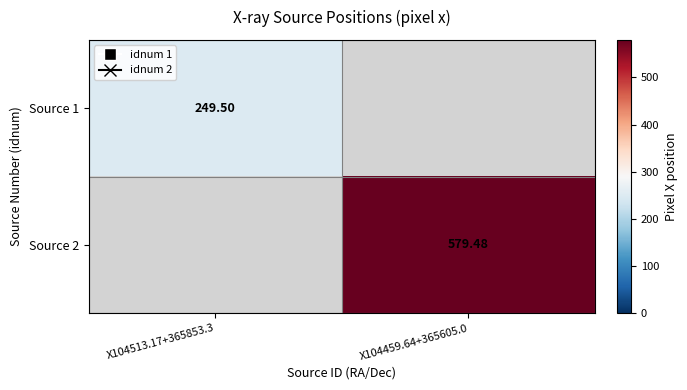

How many values in the Source 2 series exceed 579?

1